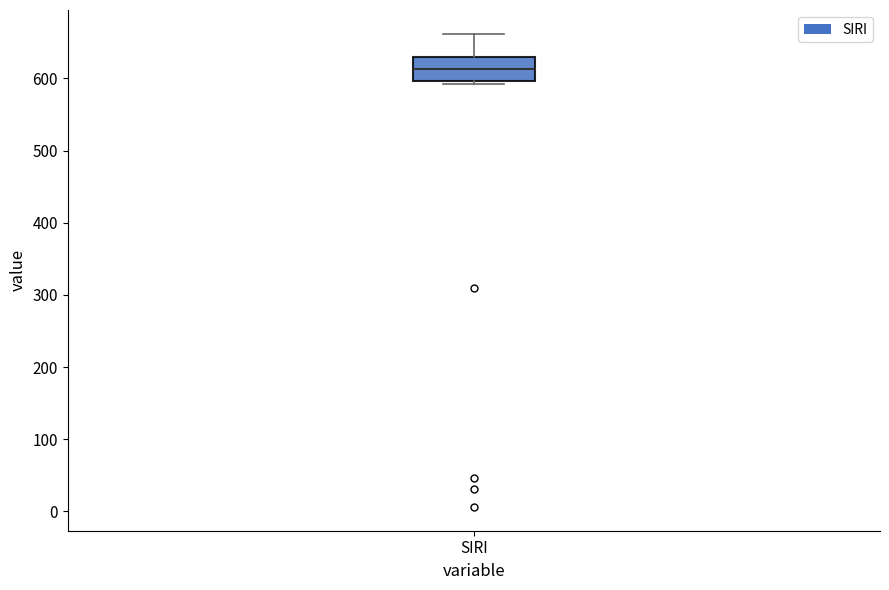

Read this box plot against the y-axis: the position of the median line, the range covered by the box, and the ends of both whiskers. The values are not printed on the chart, so give them approximately, as read against the axis.

median 610, box 600 to 630, whiskers 590 to 660